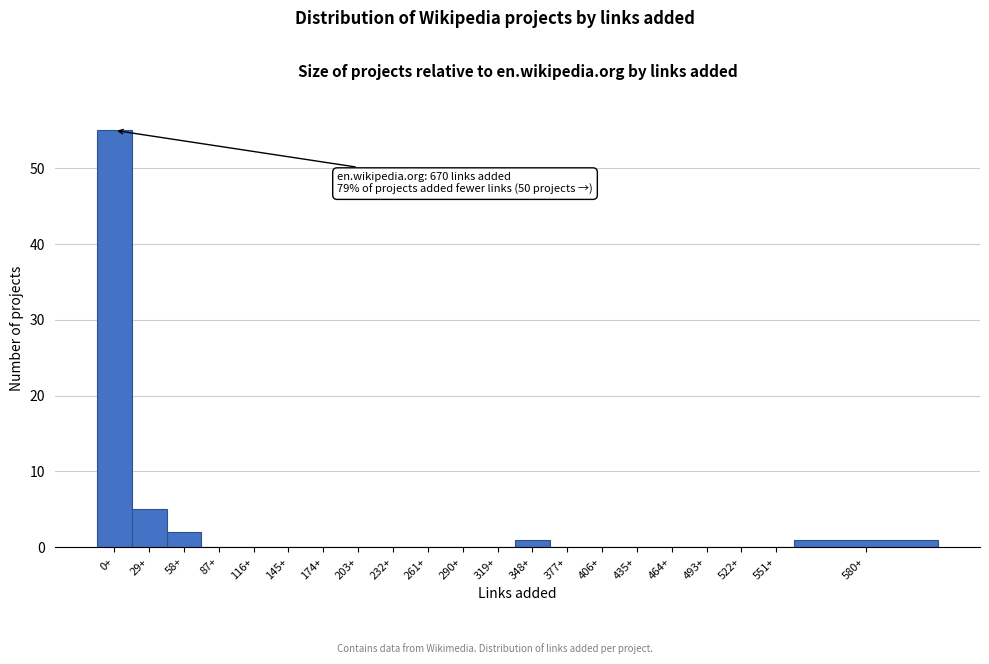

Reading right to left, what are all the values shown in this chart?

580+=1	551+=0	522+=0	493+=0	464+=0	435+=0	406+=0	377+=0	348+=1	319+=0	290+=0	261+=0	232+=0	203+=0	174+=0	145+=0	116+=0	87+=0	58+=2	29+=5	0+=55